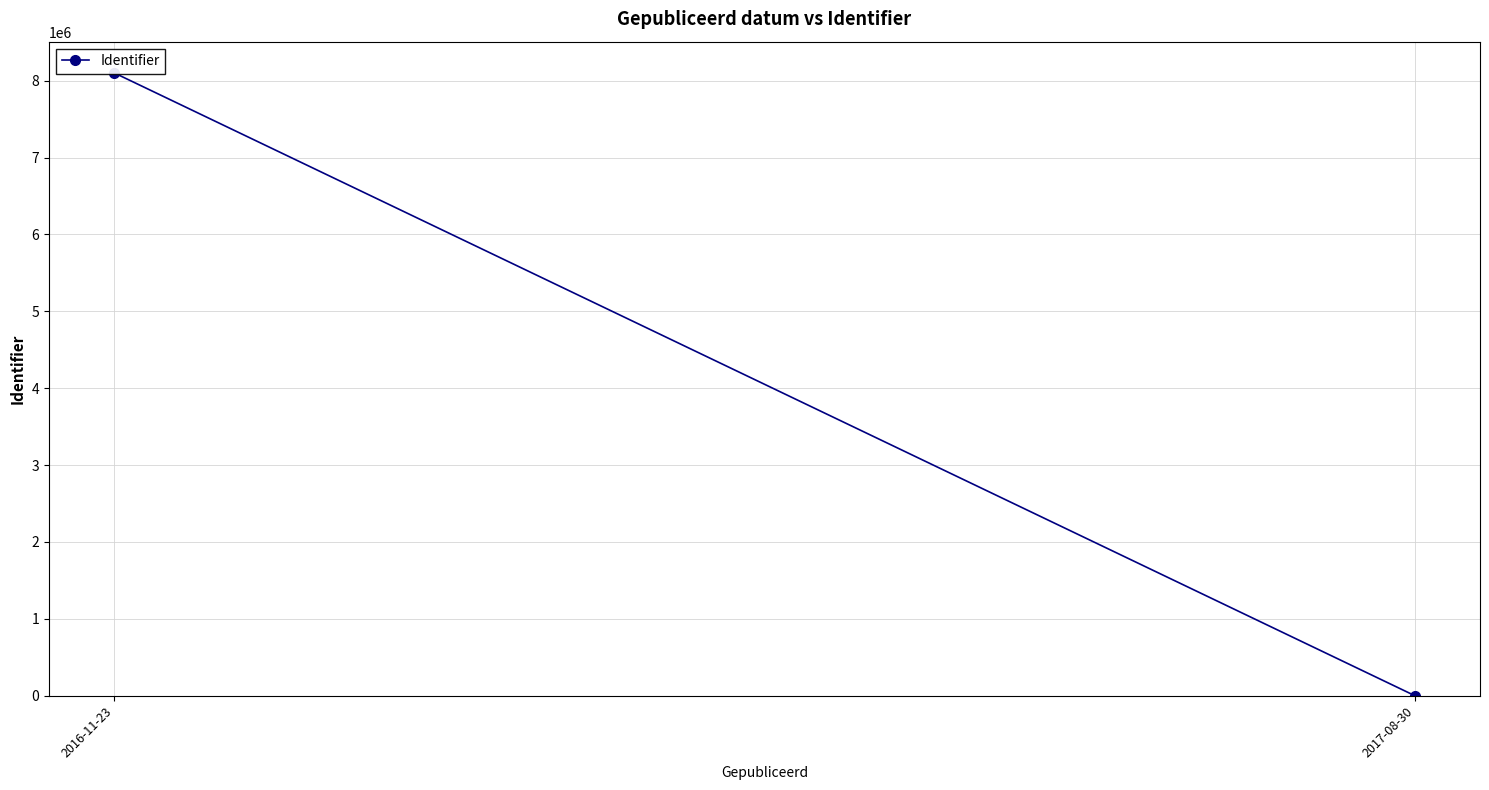

Reading left to right, what are all the values shown in this chart?

8101389	0